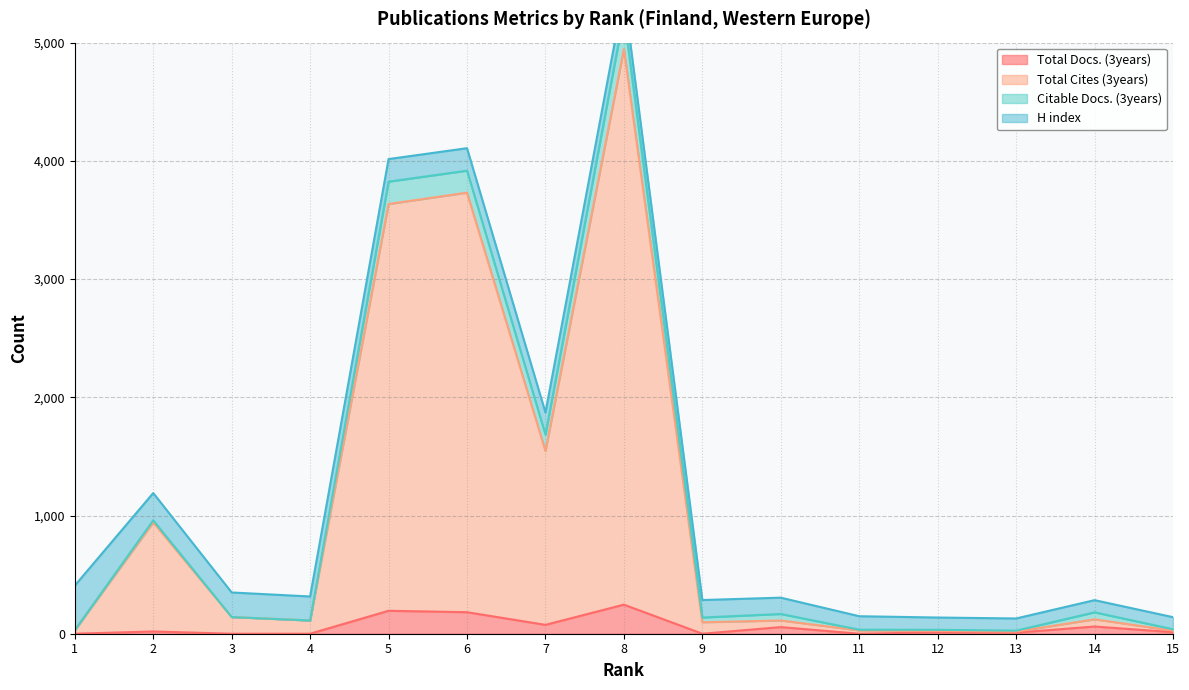

The value of Total Docs. (3years) at 11 is 0. True or false?

True